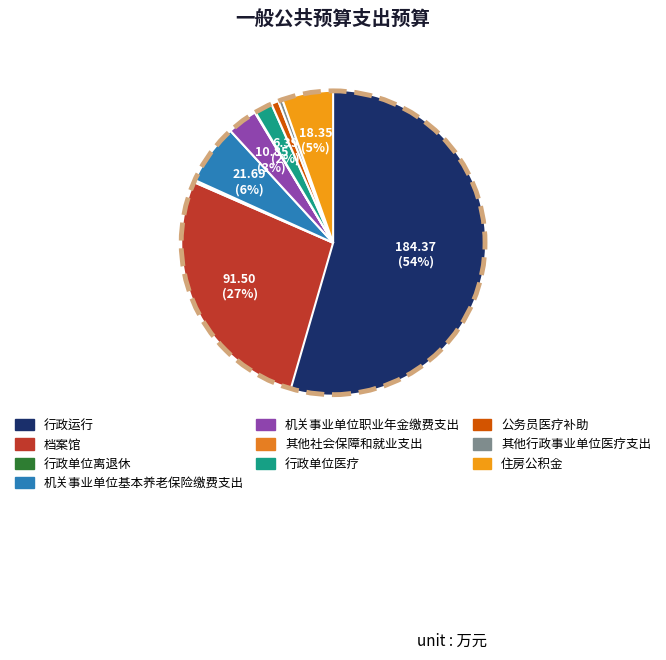

Approximately how many times larger is the value at 机关事业单位基本养老保险缴费支出 compared to 其他行政事业单位医疗支出?

14.4